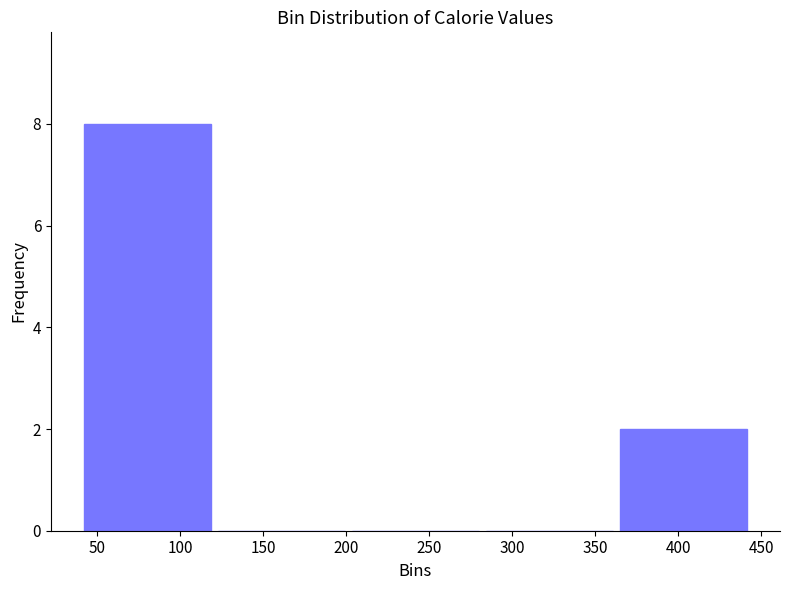

Which range on the x-axis has the tallest bar?

40 to 120